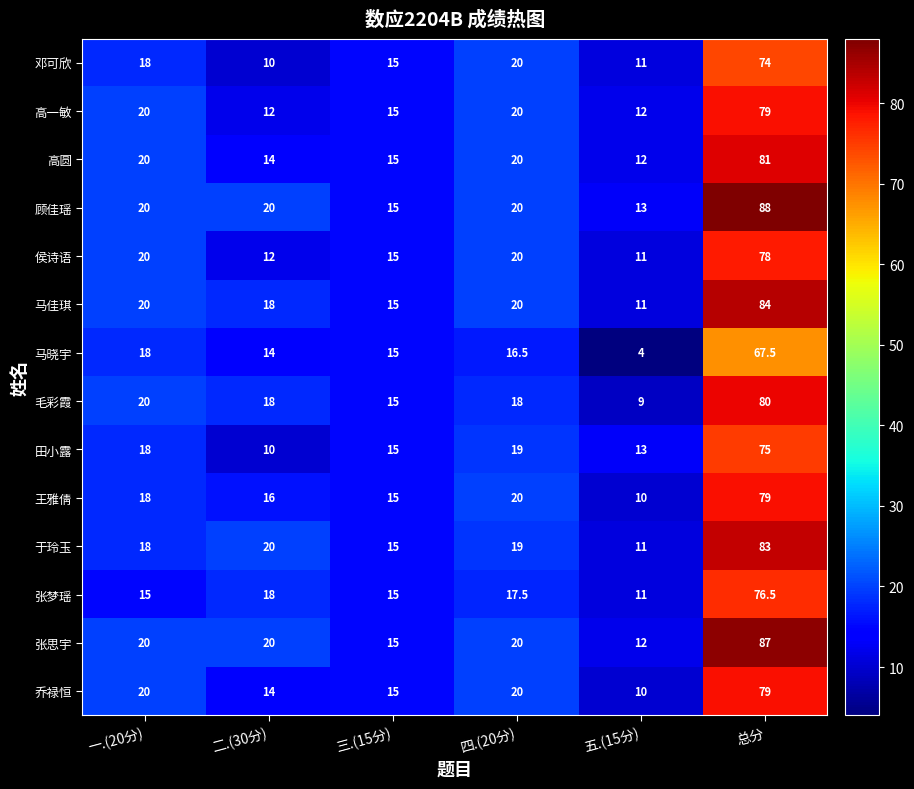

What is the difference between the maximum and minimum values in the 于玲玉 series?

72.0